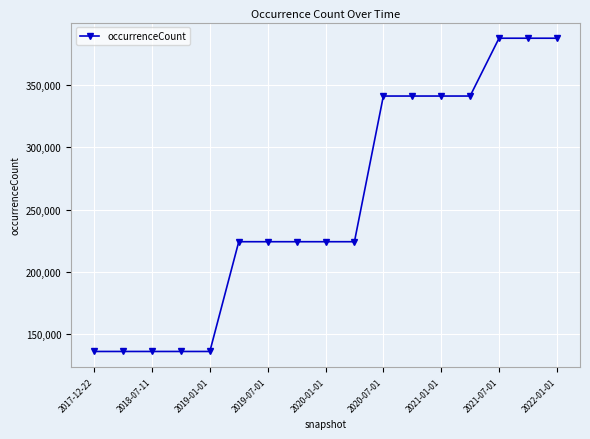

What is the sum of all values?

4327895